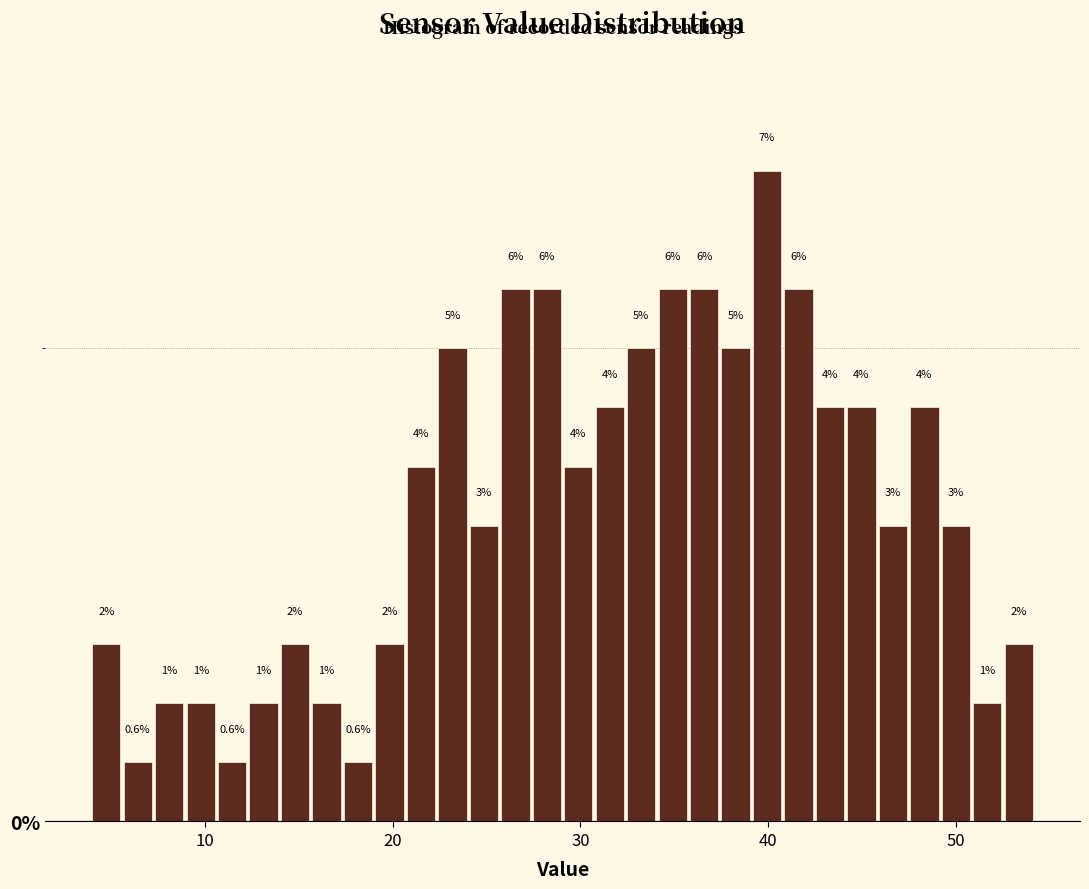

Read against the x-axis, roughly where is the centre of the tallest bar?

40